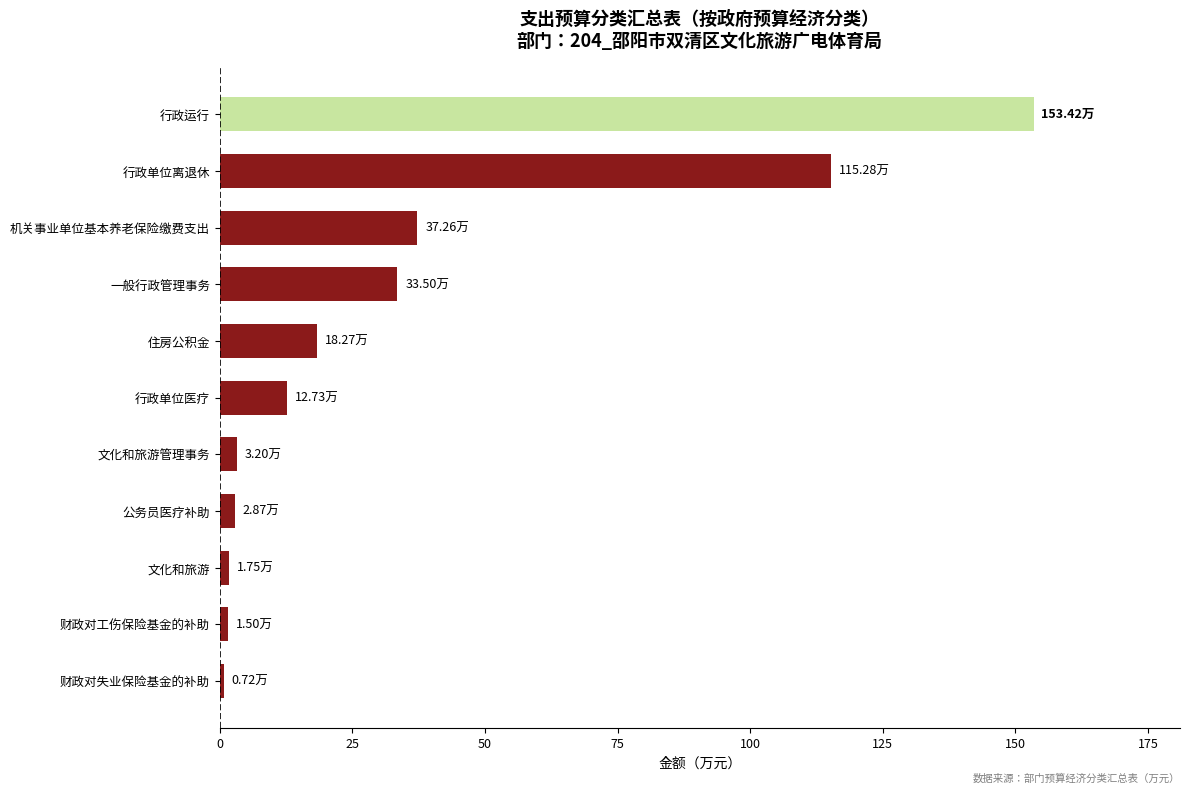

Are the bars grouped side by side (vs. stacked)?

No